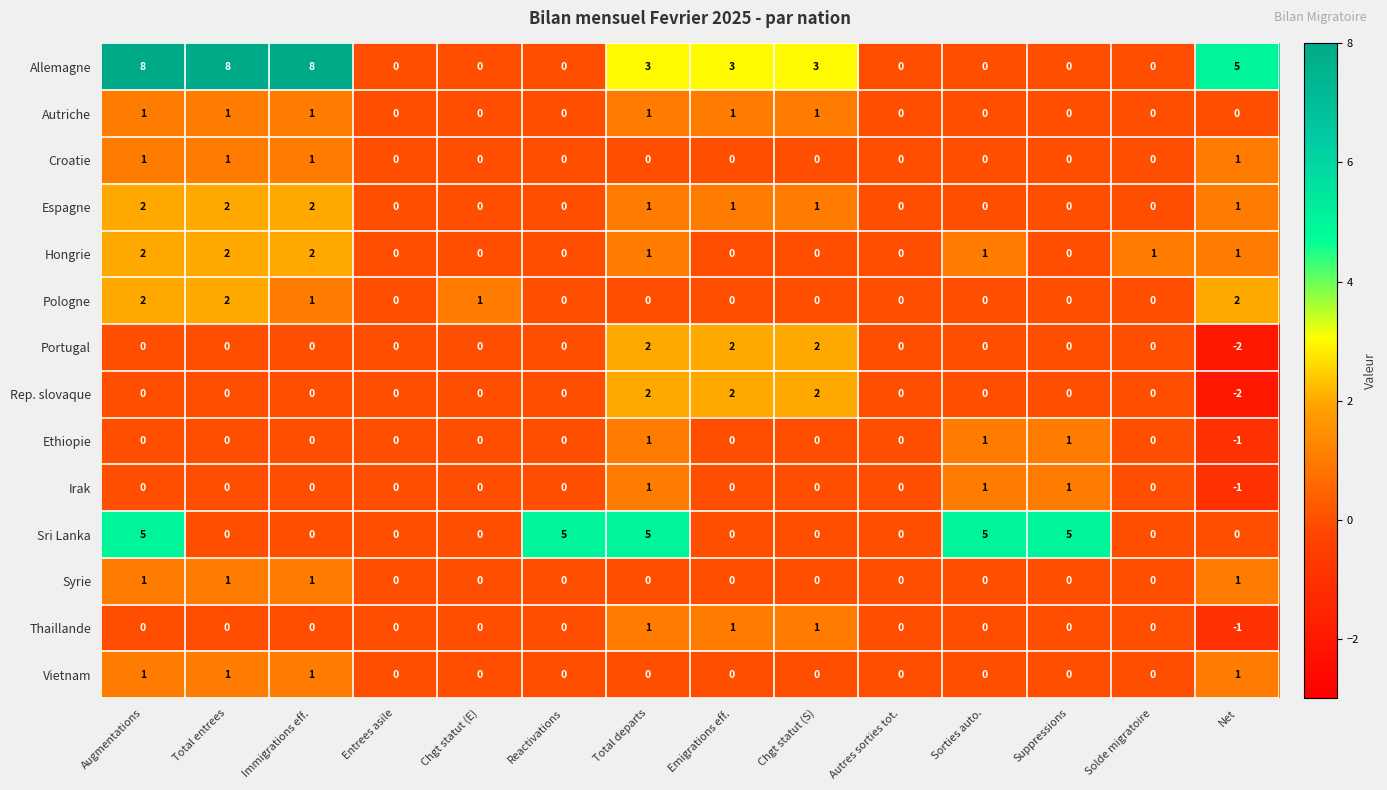

What is the difference between the second highest and minimum values in the Allemagne series?

8